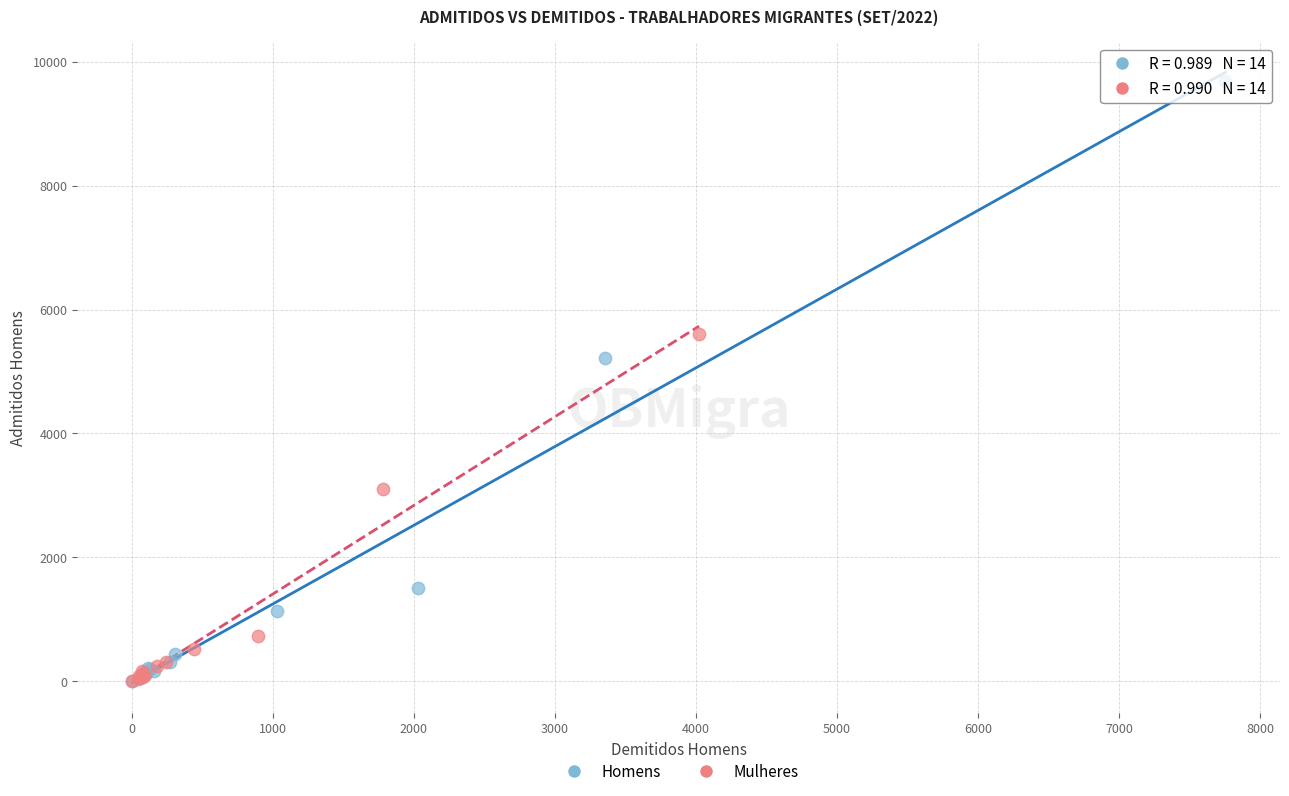

What are all the series names shown in the legend?

Homens, Mulheres